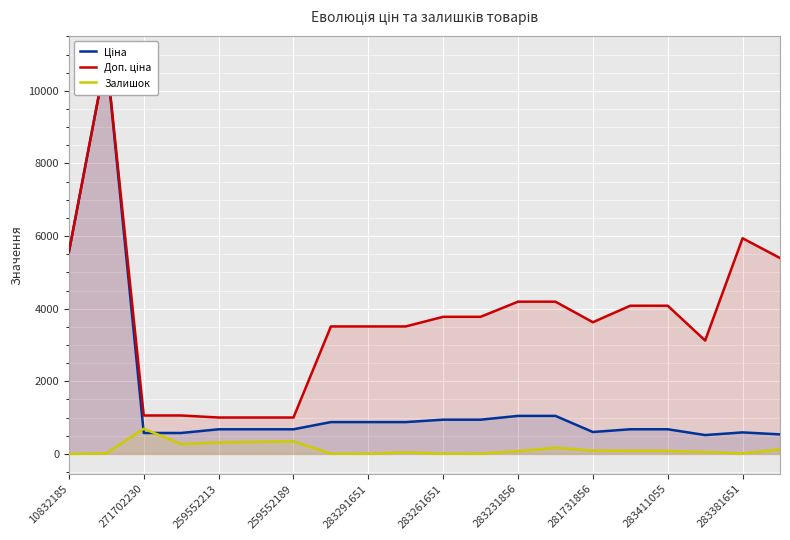

Reading left to right, transcribe all the data shown in this chart.

Ціна: 5560.3	10964.4	578.1	578.1	679.8	679.8	679.8	878.0	878.0	878.0	944.2	944.2	1048.4	1048.4	604.6	680.4	680.4	520.6	594.0	539.6
Доп. ціна: 5560.3	10964.4	1060.0	1060.0	1004.1	1004.1	1004.1	3511.9	3511.9	3511.9	3777.0	3777.0	4193.5	4193.5	3627.9	4082.3	4082.3	3123.8	5940.0	5395.7
Залишок: 3.0	17.0	694.0	273.0	317.0	334.0	348.0	9.0	7.0	43.0	9.0	7.0	78.0	172.0	94.0	87.0	84.0	53.0	14.0	129.0